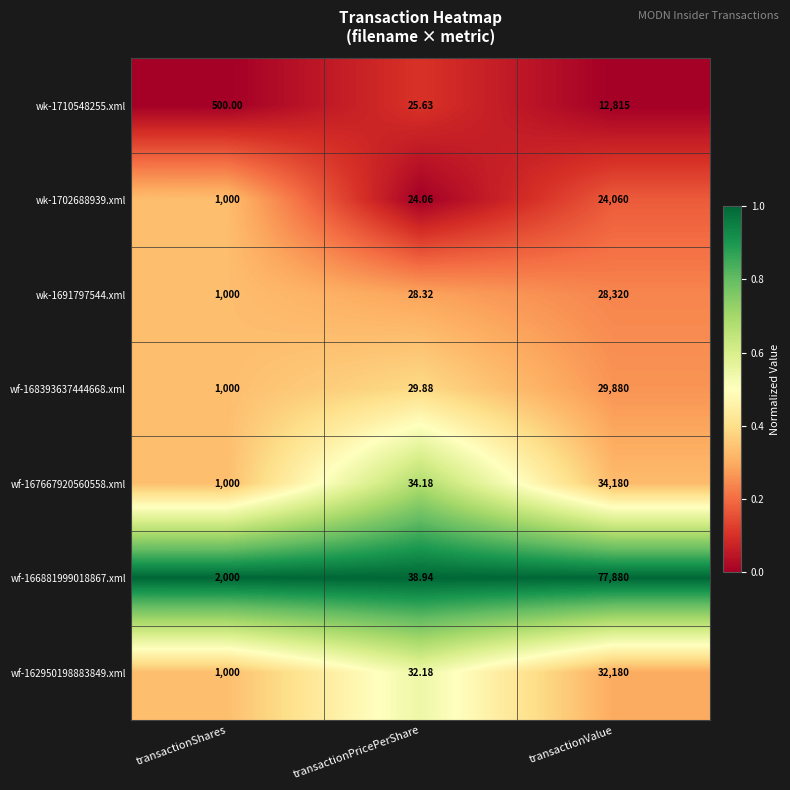

Rank the series at transactionValue from highest to lowest value.

wf-166881999018867.xml, wf-167667920560558.xml, wf-162950198883849.xml, wf-168393637444668.xml, wk-1691797544.xml, wk-1702688939.xml, wk-1710548255.xml